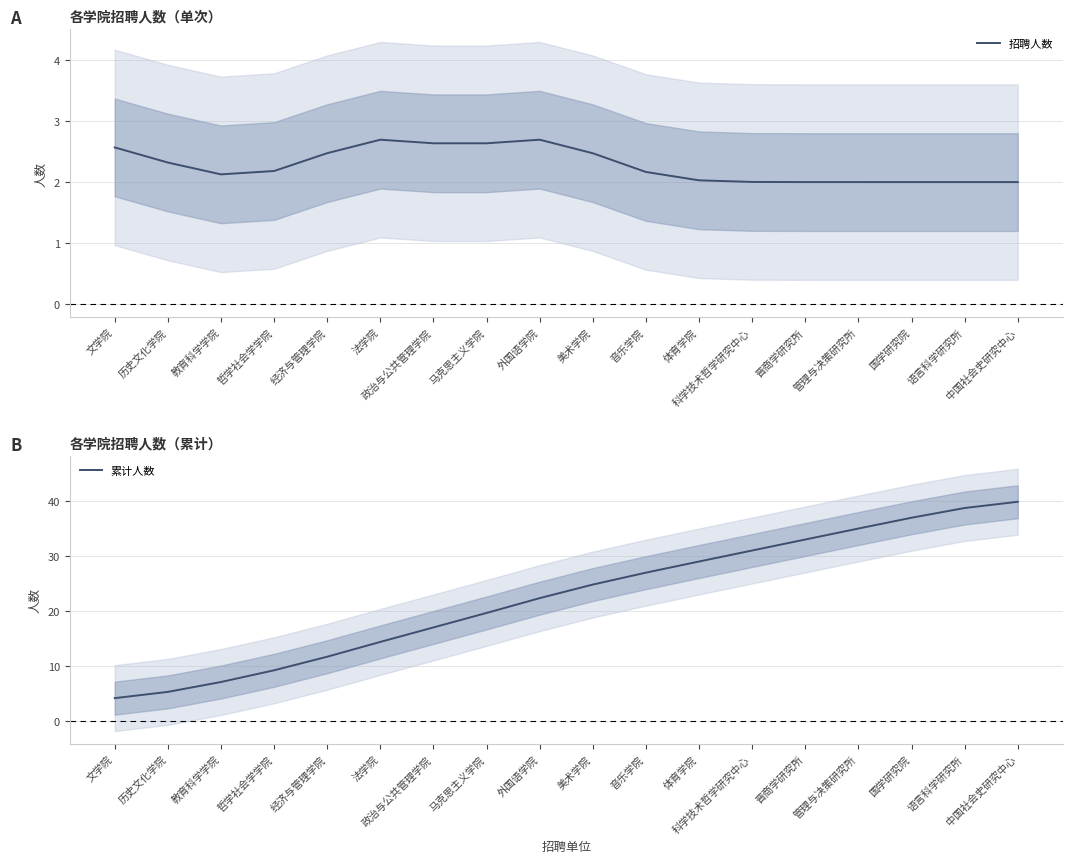

Is the value of 招聘人数 at 美术学院 greater than the value of 累计人数 at 外国语学院?

No